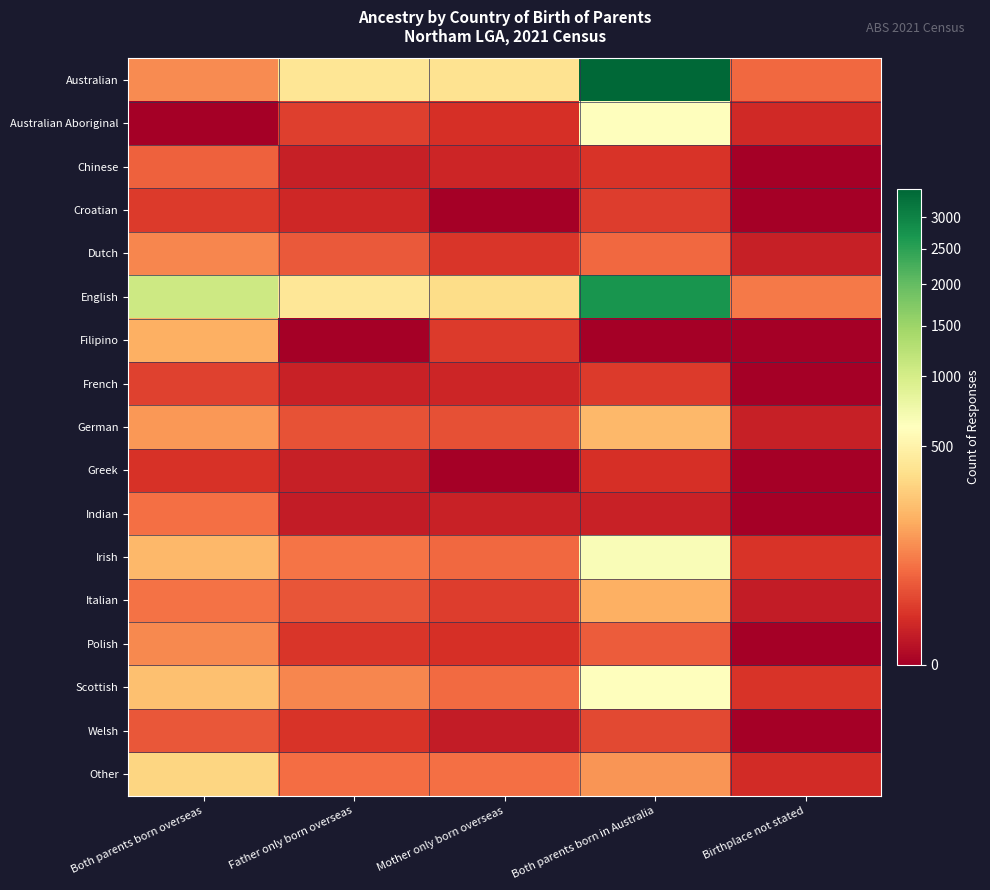

Between Mother only born overseas and Both parents born in Australia, which is larger?

Both parents born in Australia